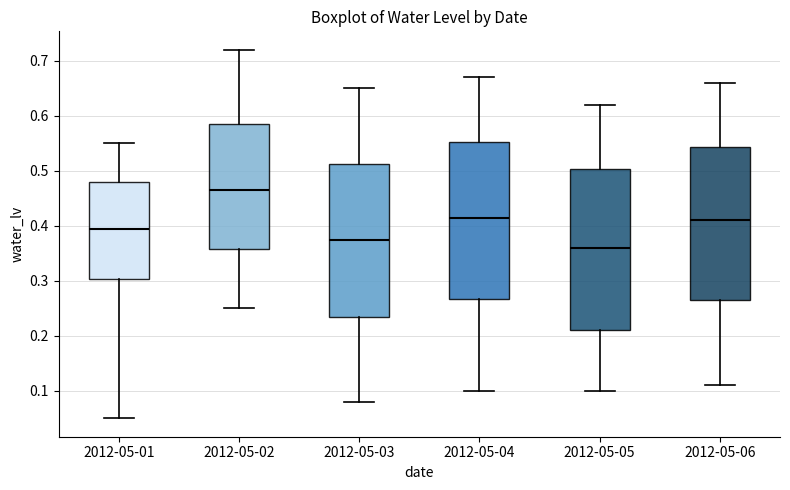

Where does the median line of the box for 2012-05-01 sit on the y-axis? The values are not printed on the chart, so give them approximately, as read against the axis.

0.40